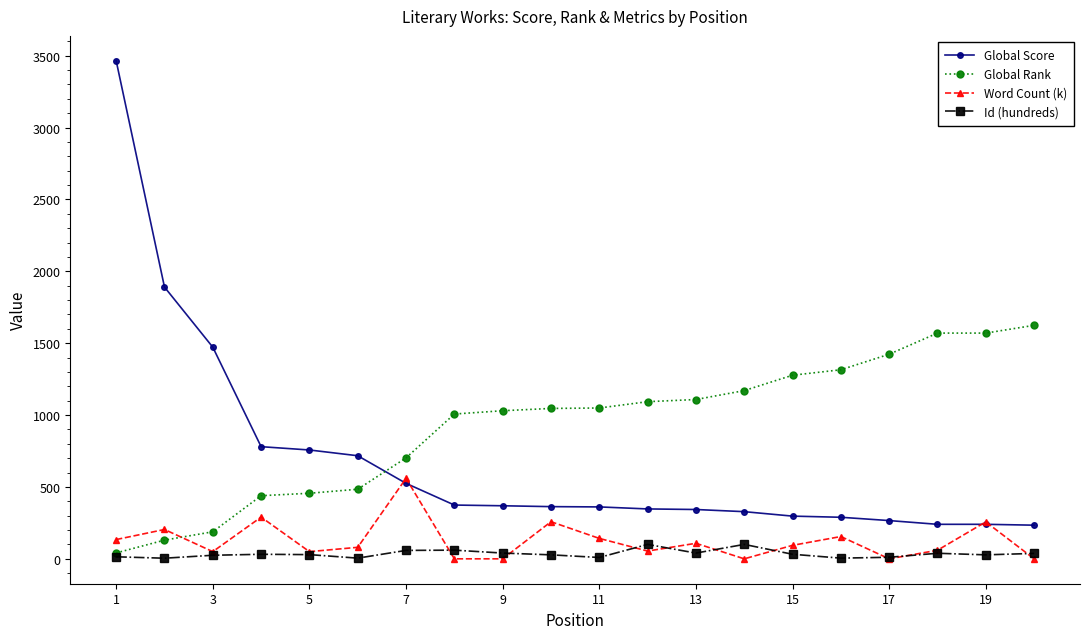

Does the chart display data point markers on the line(s)?

Yes